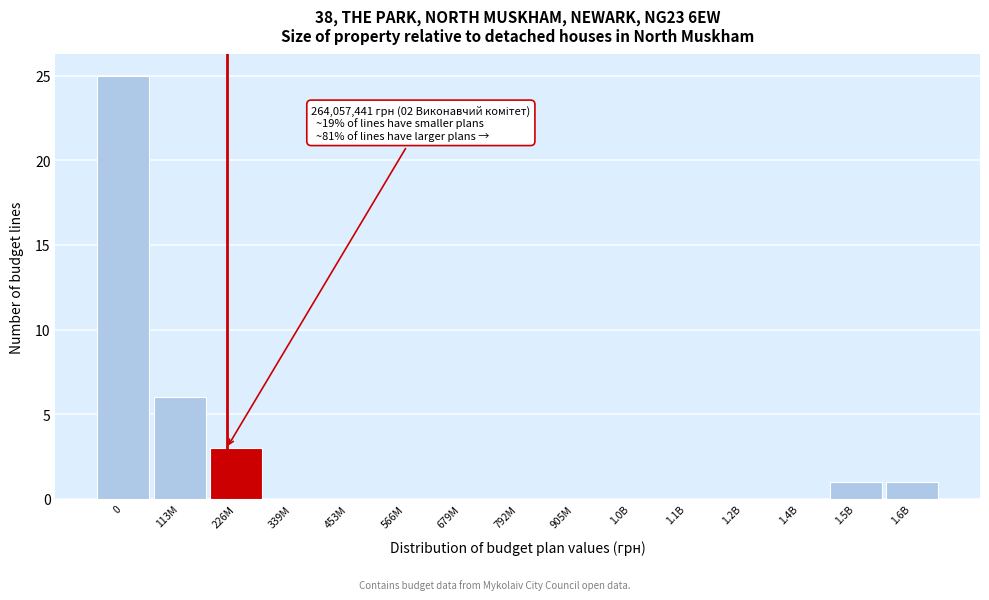

Reading right to left, transcribe all the data shown in this chart.

1.6B=1	1.5B=1	1.4B=0	1.2B=0	1.1B=0	1.0B=0	905M=0	792M=0	679M=0	566M=0	453M=0	339M=0	226M=3	113M=6	0=25